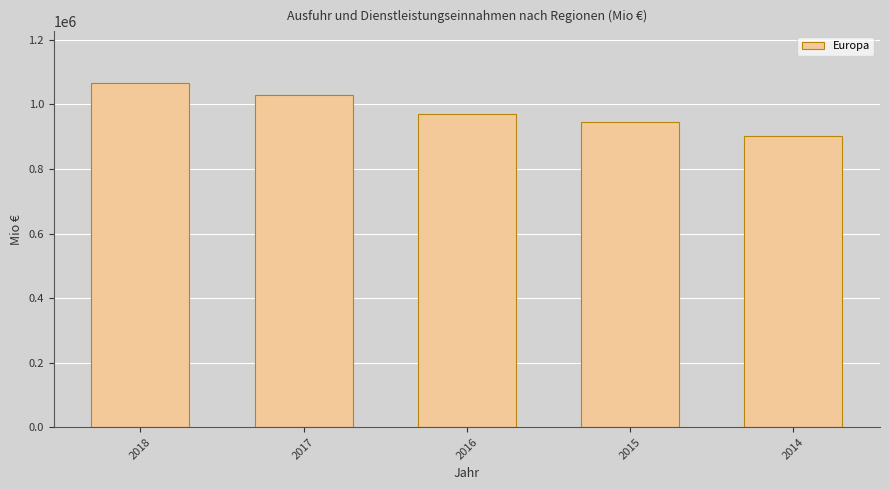

Rank the categories by value from lowest to highest.

2014, 2015, 2016, 2017, 2018